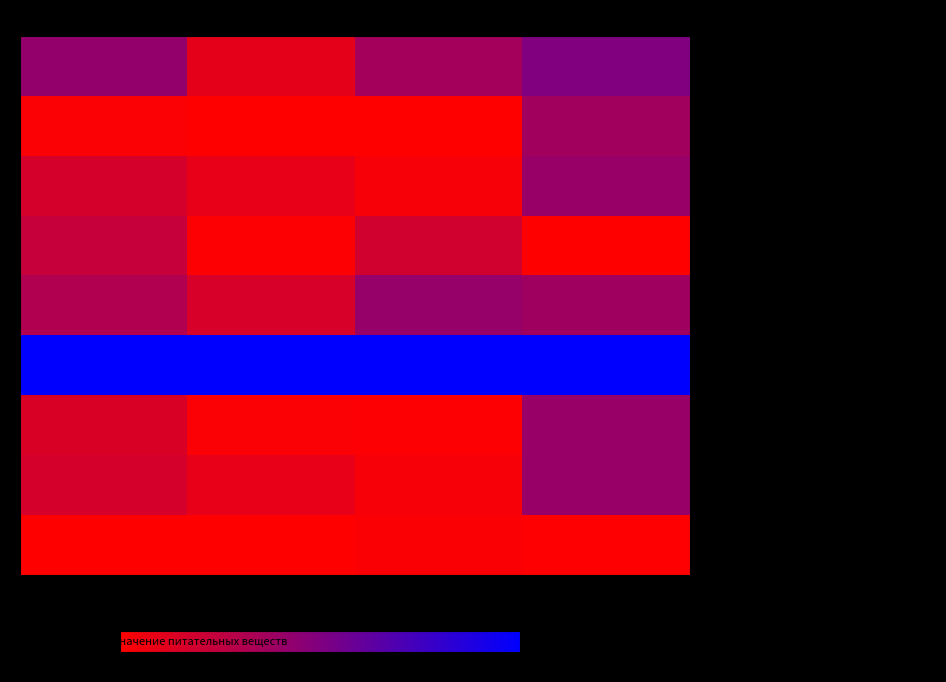

Rank the series at Калорийность from highest to lowest value.

Минтай запеченный с картофельным пюре, Каша молочная пшеничная, Суп картофельный с фасолью, Салат витаминный, Хлеб пшеничный (завтрак), Хлеб пшеничный (обед), Сок фруктовый, Чай с сахаром, Яблоко